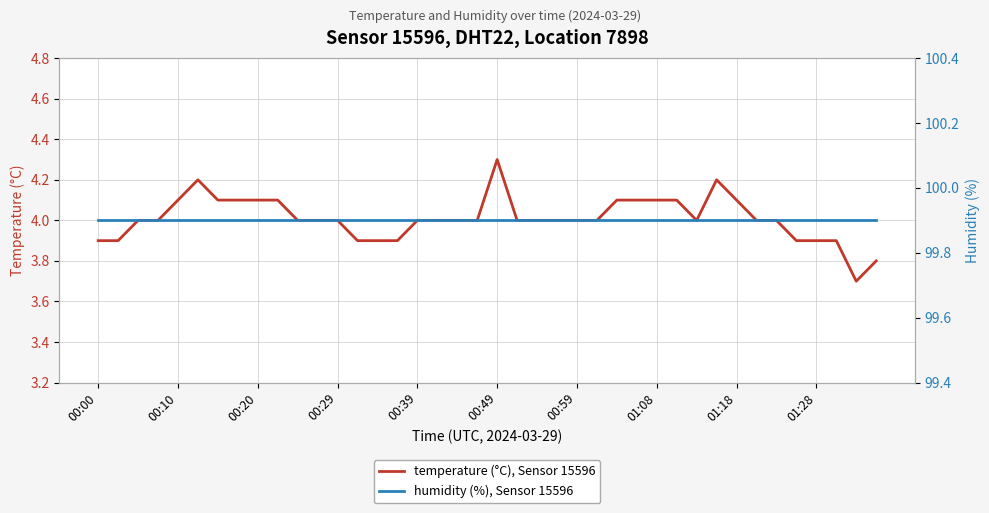

What is the difference between the highest and lowest values at 13?

96.0